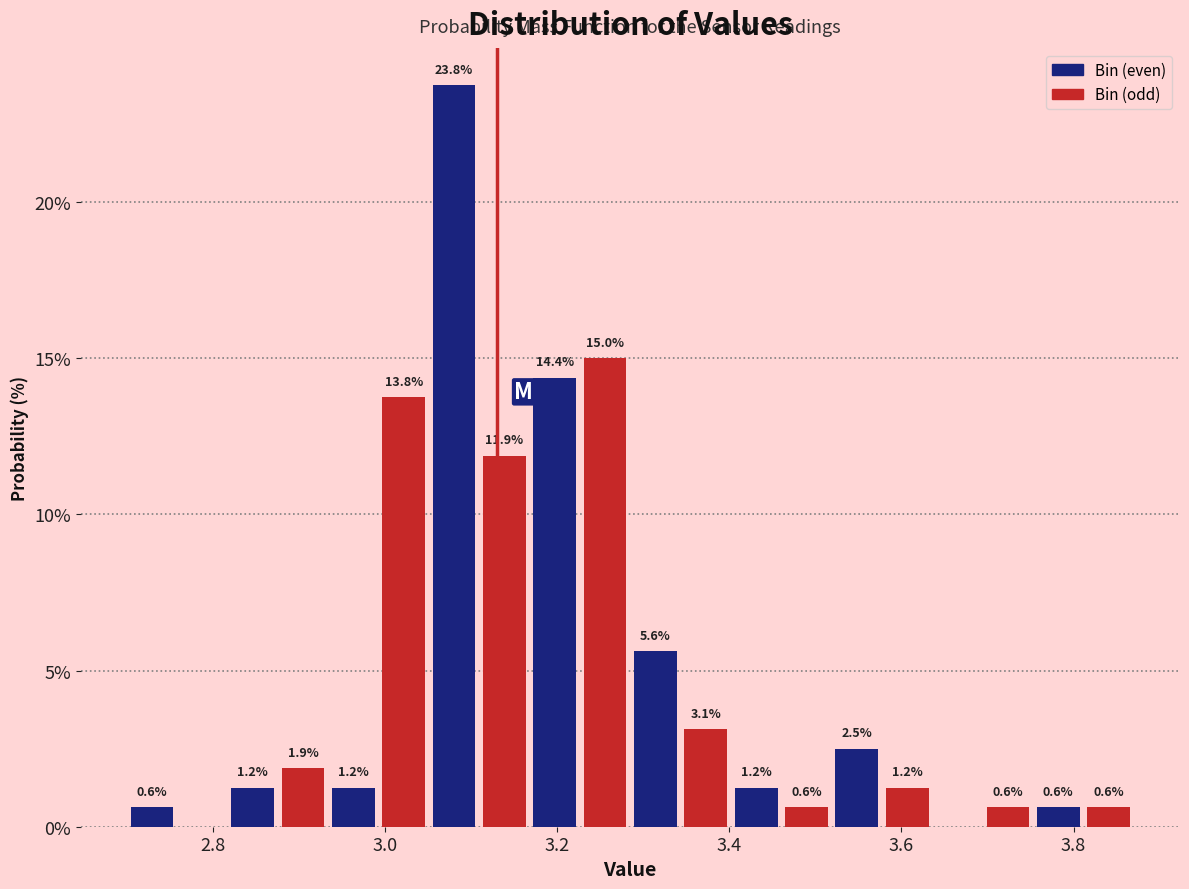

Around what value on the x-axis is the tallest bar? Give the approximate position of its centre, as read against the axis.

3.08